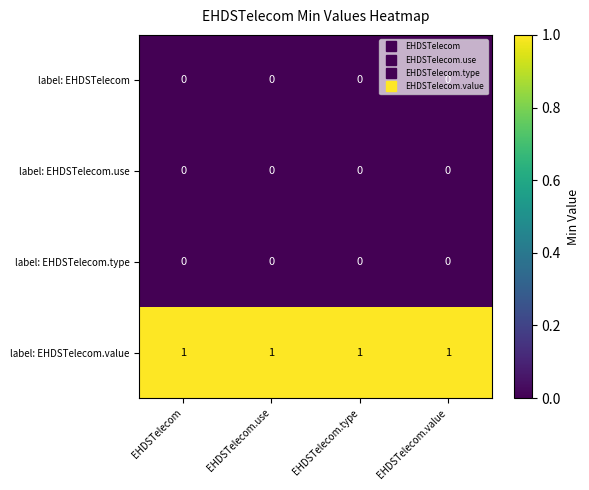

True or false: label: EHDSTelecom has a value of 0 at EHDSTelecom.

True